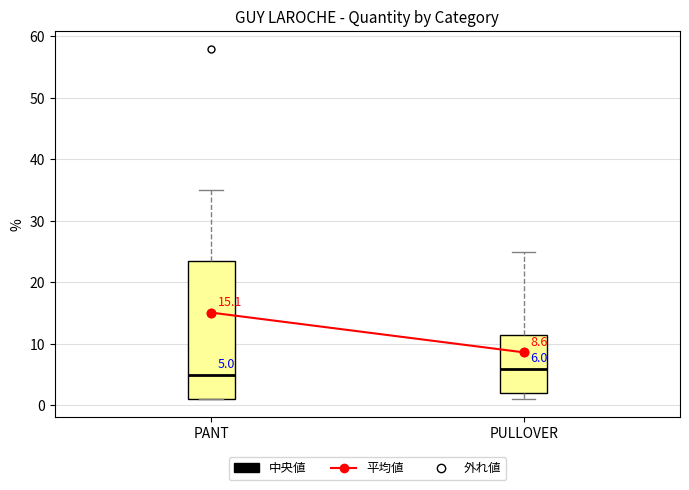

Which box's median line is the lowest?

PANT